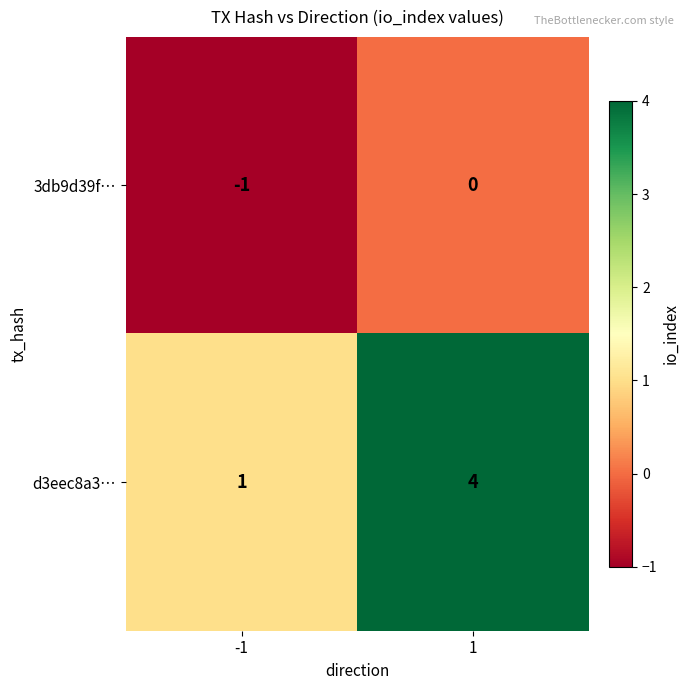

What is the total value across all series at 1?

4